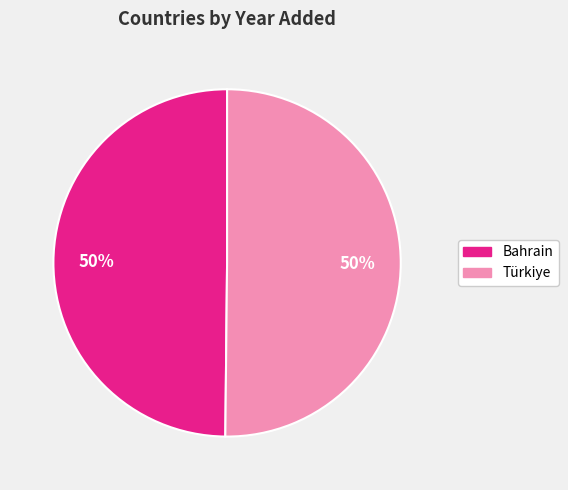

True or false: Türkiye accounts for 57% of the total.

False